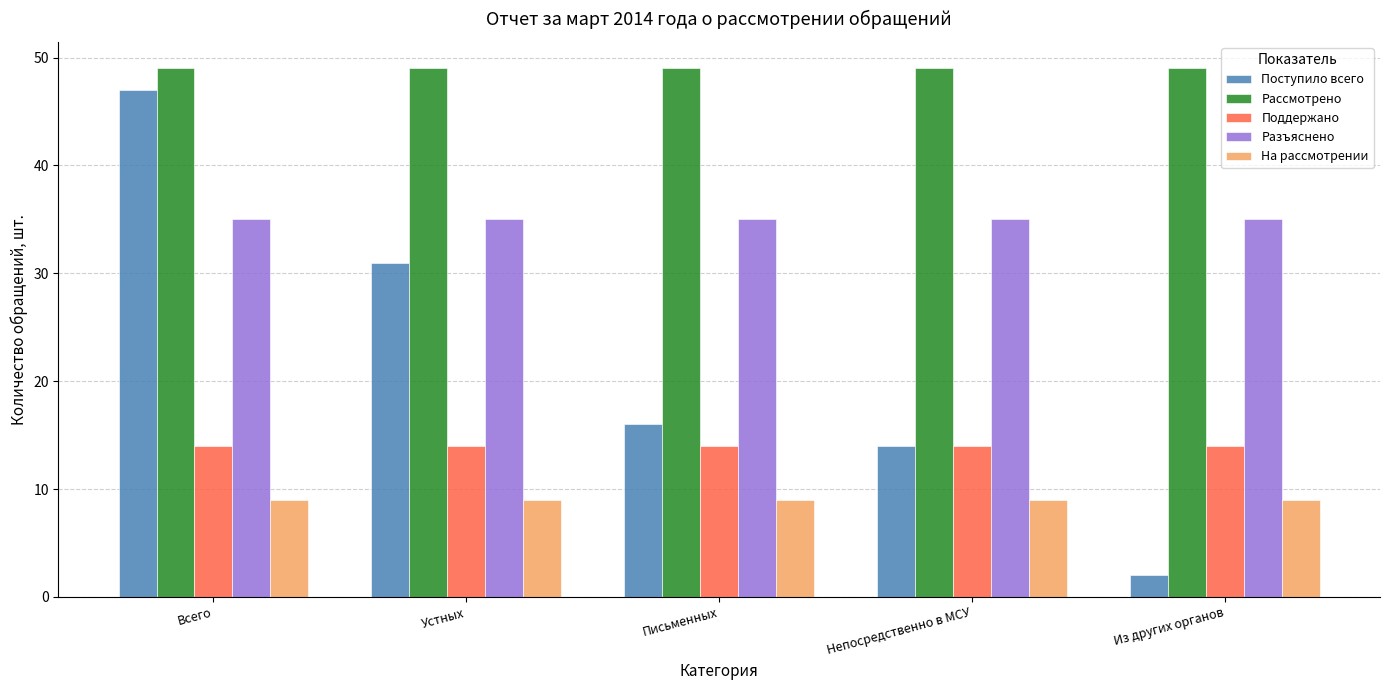

Reading right to left, what are all the values shown in this chart?

Поступило всего: Из других органов=2	Непосредственно в МСУ=14	Письменных=16	Устных=31	Всего=47
Рассмотрено: Из других органов=49	Непосредственно в МСУ=49	Письменных=49	Устных=49	Всего=49
Поддержано: Из других органов=14	Непосредственно в МСУ=14	Письменных=14	Устных=14	Всего=14
Разъяснено: Из других органов=35	Непосредственно в МСУ=35	Письменных=35	Устных=35	Всего=35
На рассмотрении: Из других органов=9	Непосредственно в МСУ=9	Письменных=9	Устных=9	Всего=9